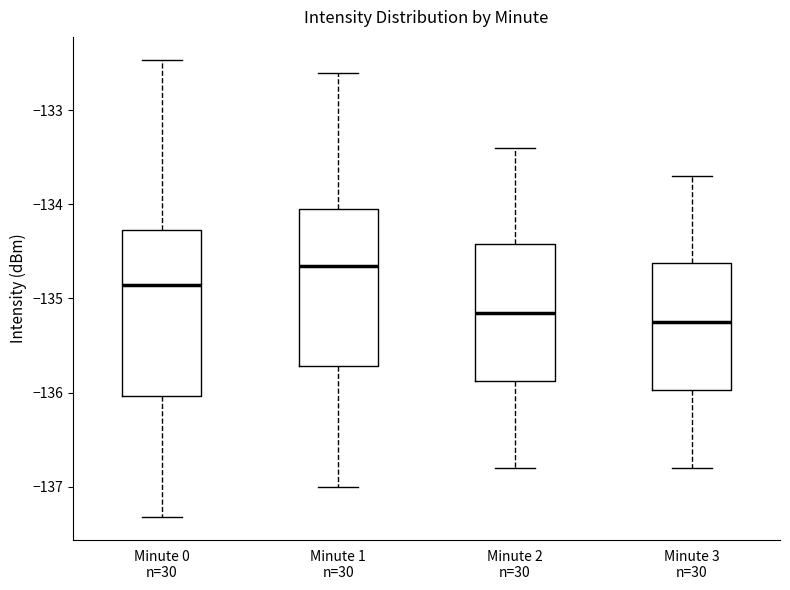

Which box has the lowest median line?

Minute 3 n=30